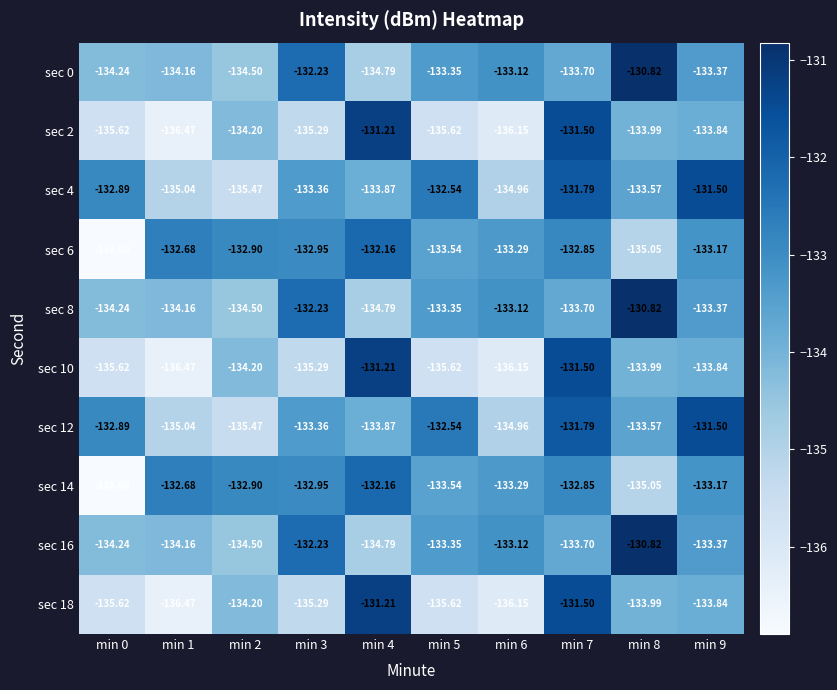

How many data points in sec 16 are less than -133?

8